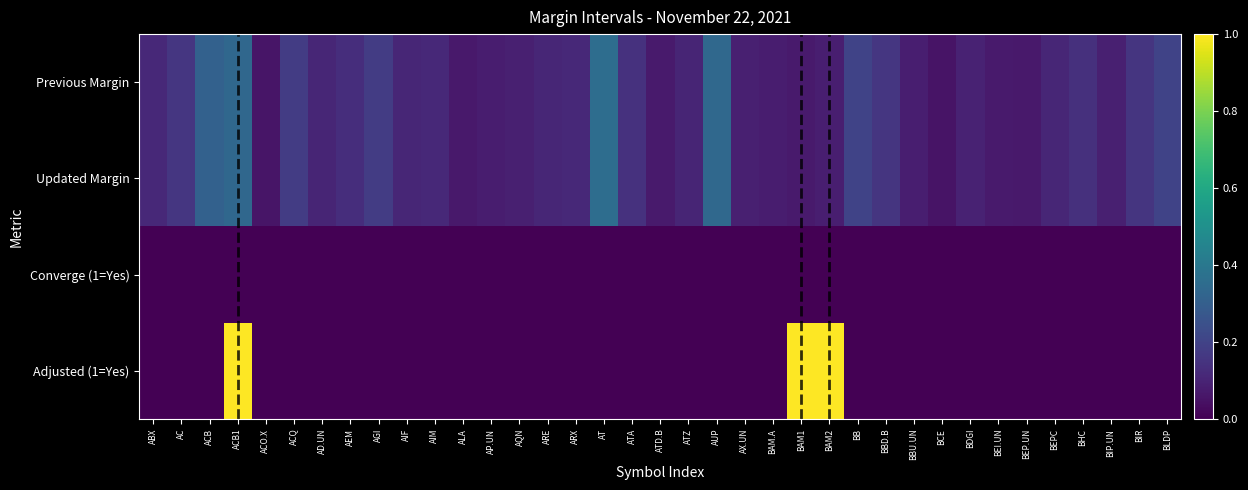

What is the difference between the highest and lowest values at BIP.UN?

0.1